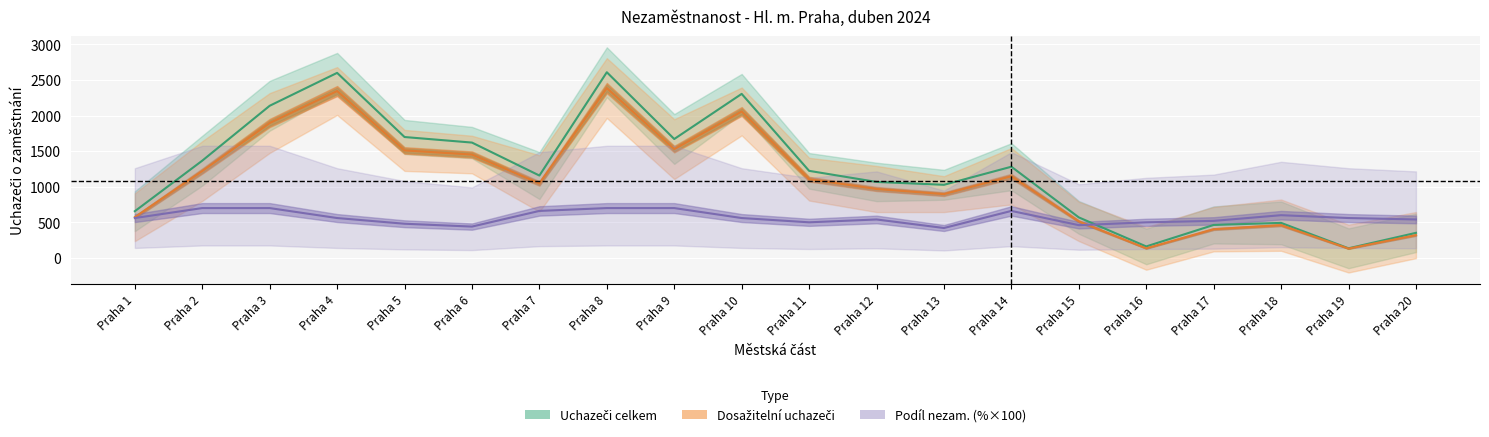

What is the maximum value shown in the chart?

2608.0